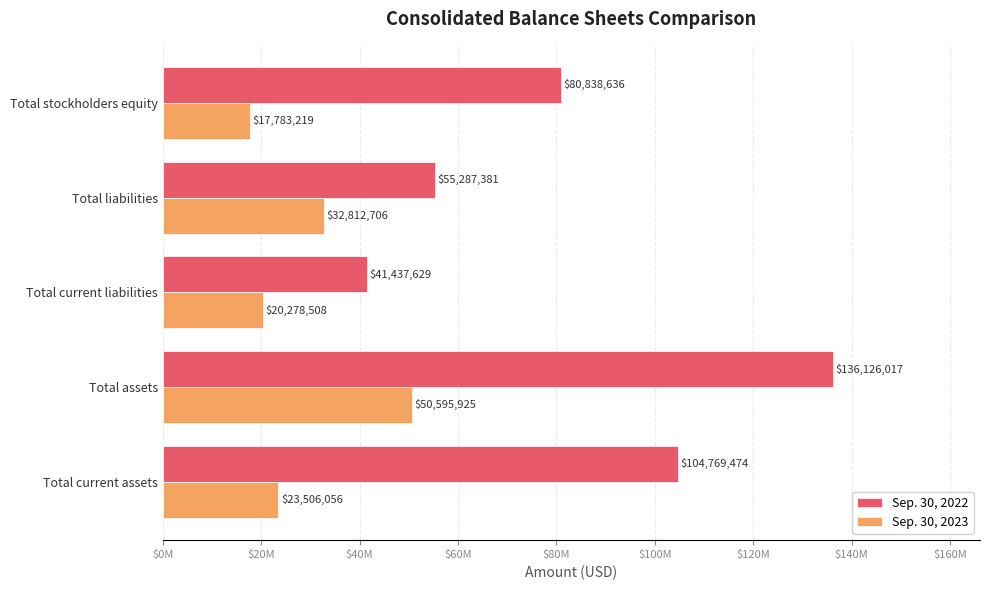

What are all the series names shown in the legend?

Sep. 30, 2022, Sep. 30, 2023